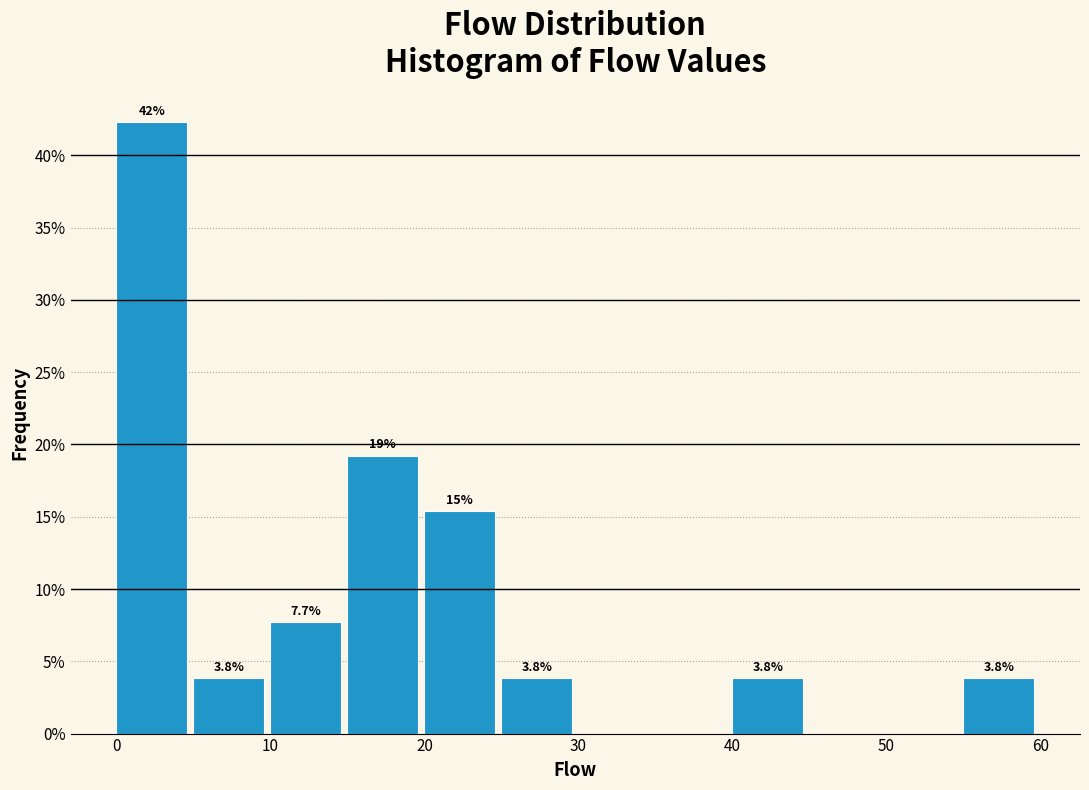

Over which range of the x-axis is the bar tallest?

0 to 5